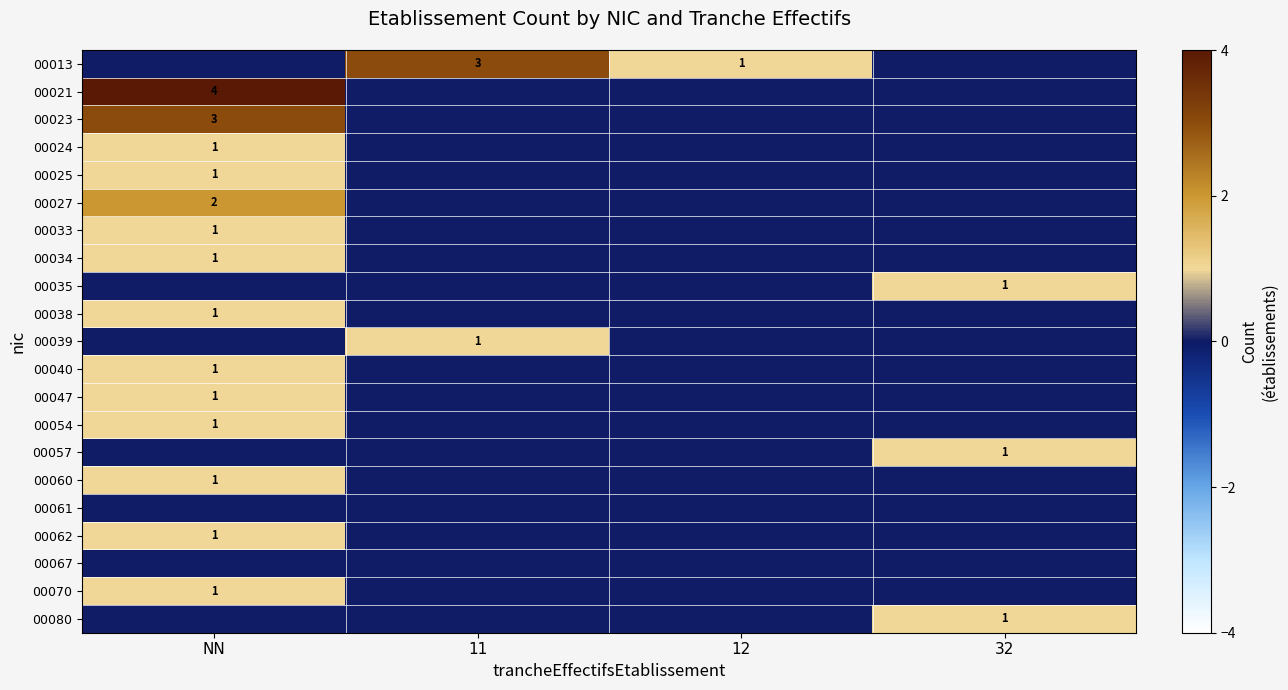

The value of 00038 at NN is 1. True or false?

True